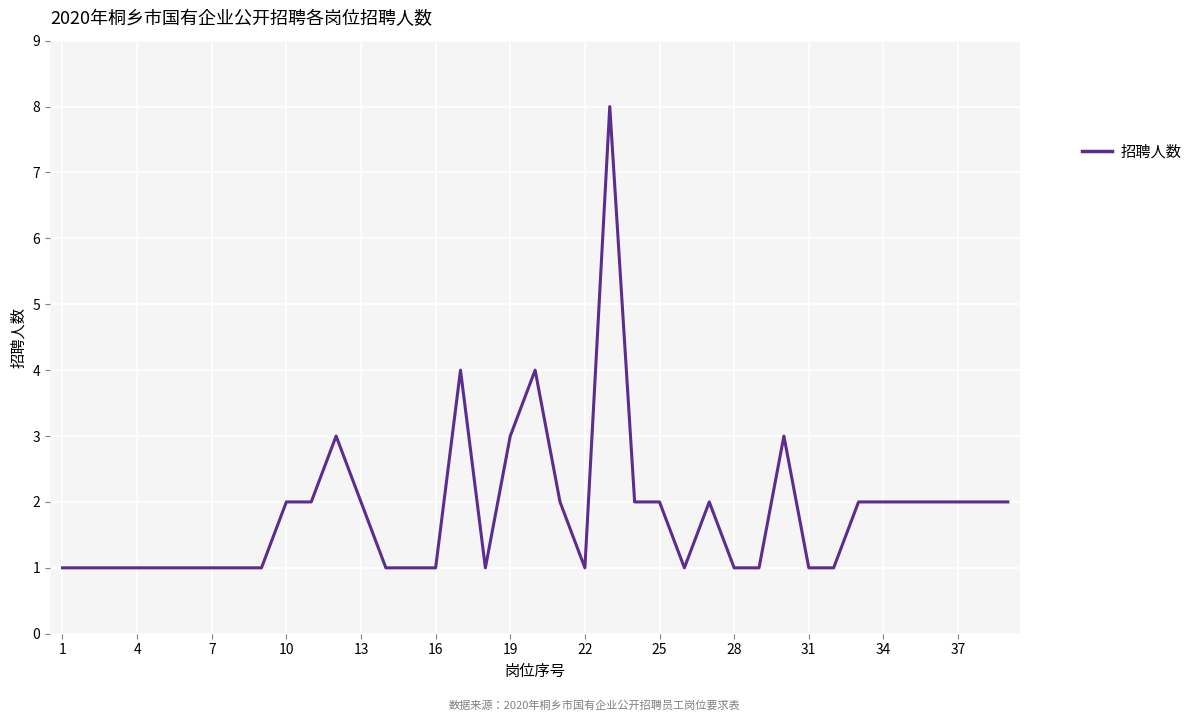

How many values are between 1 and 2?

33